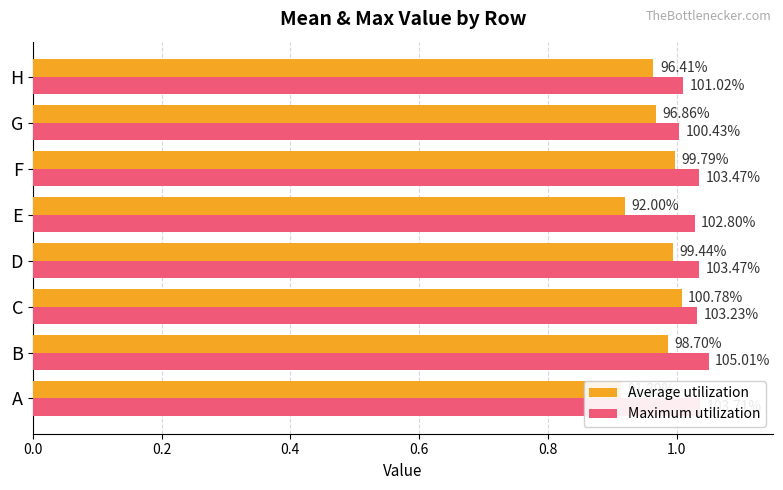

The Maximum utilization series shows 1.0 at C. True or false?

True